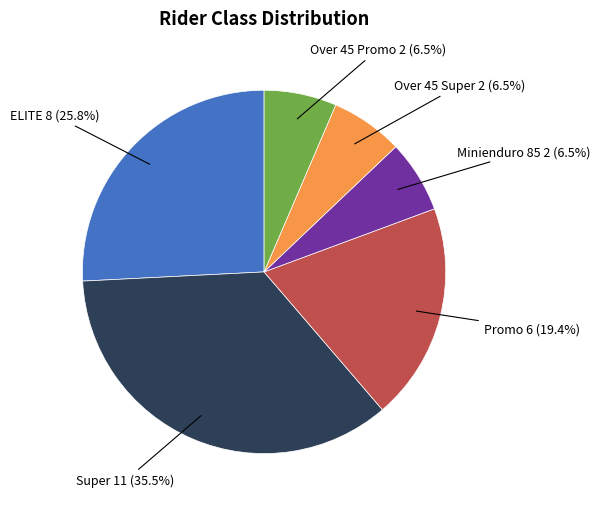

To the nearest percent, what is the difference between the largest and smallest slice percentages?

29%